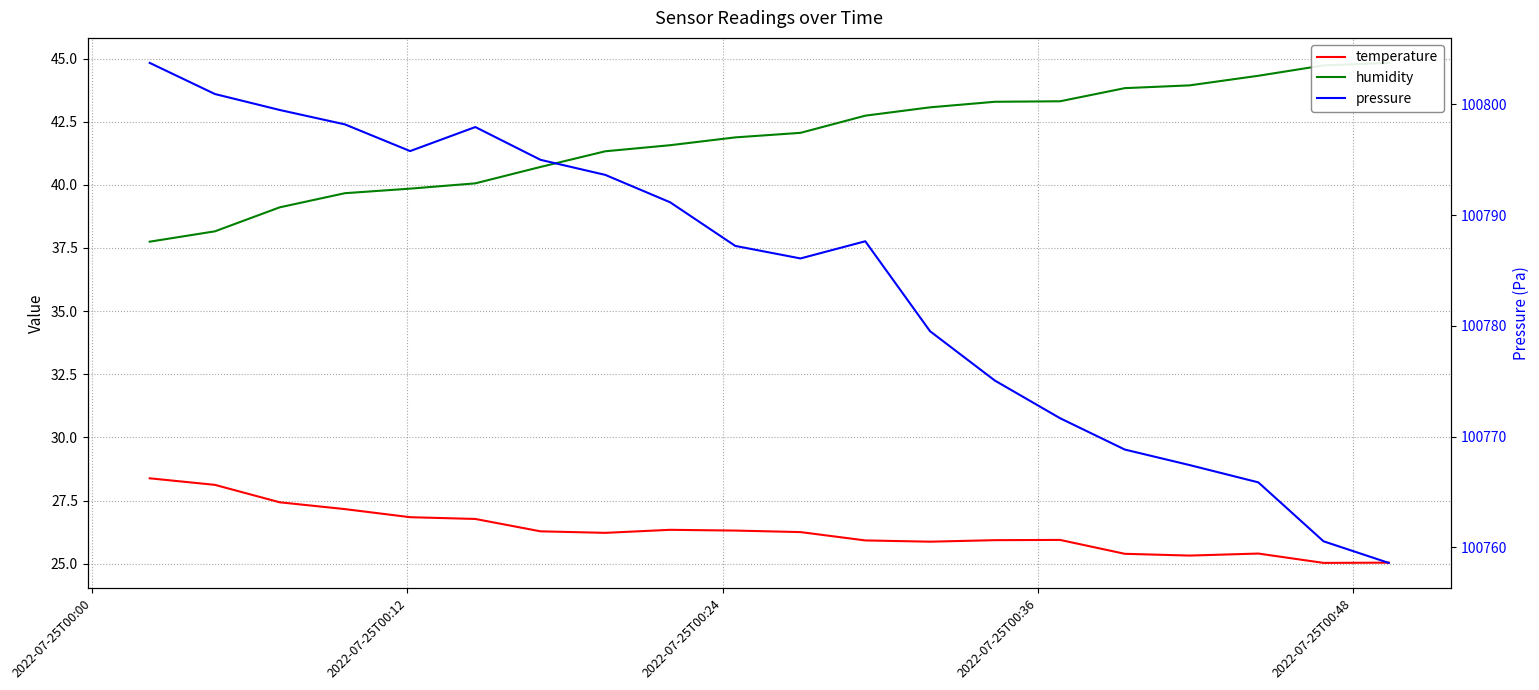

Which series has the largest total across all categories?

pressure